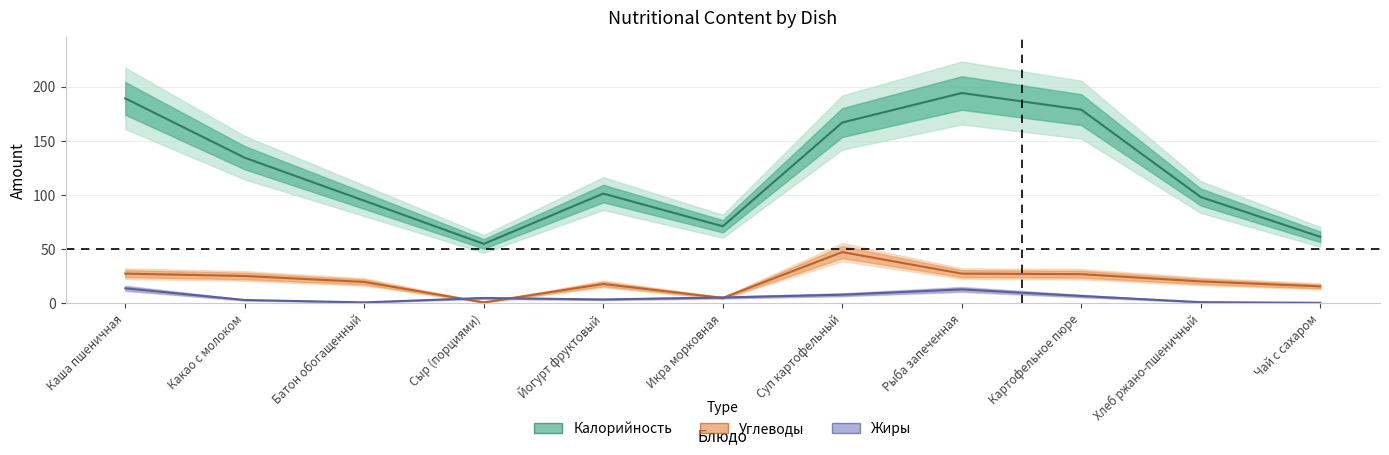

Which series changed the most between Йогурт фруктовый and Картофельное пюре?

Калорийность